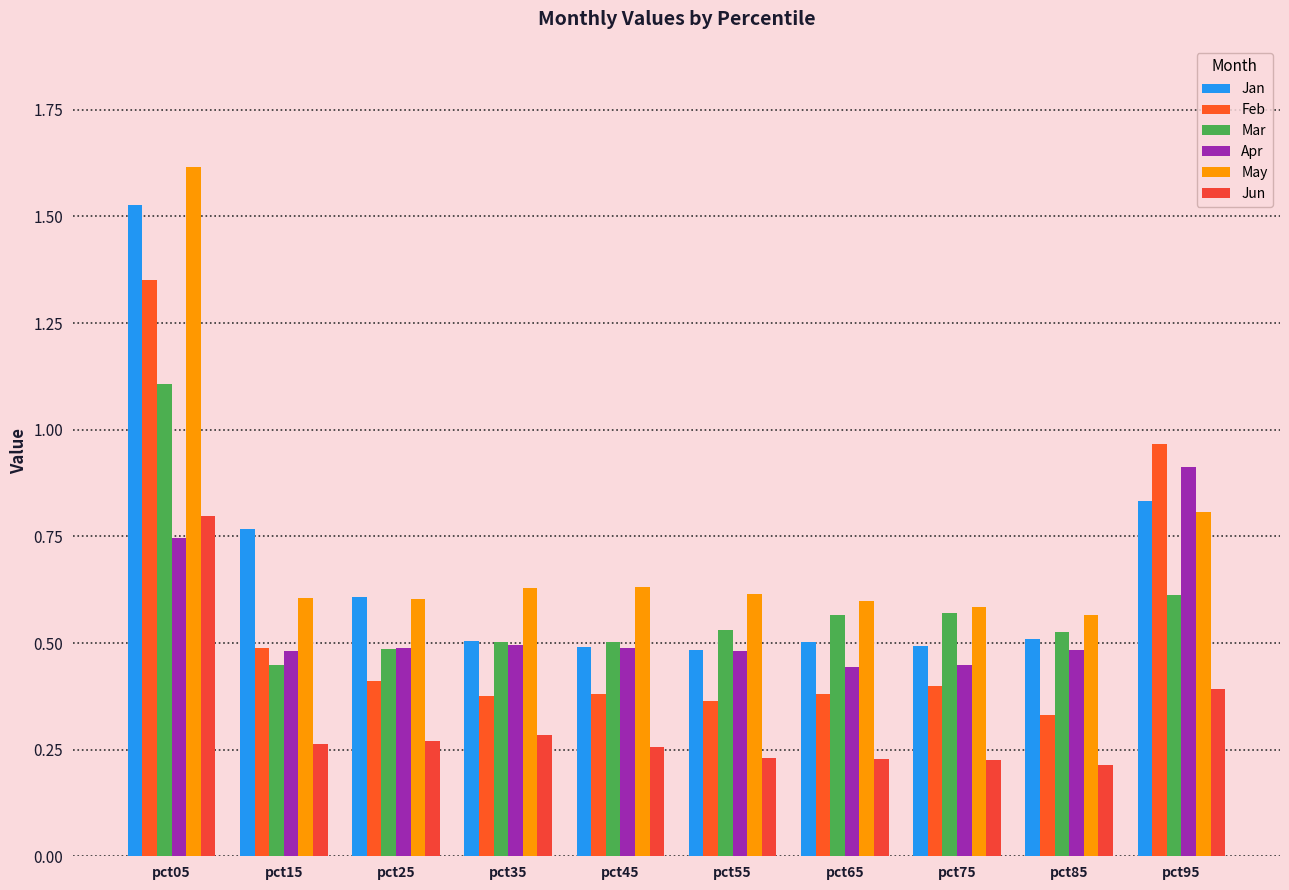

How many bars are there in total?

60